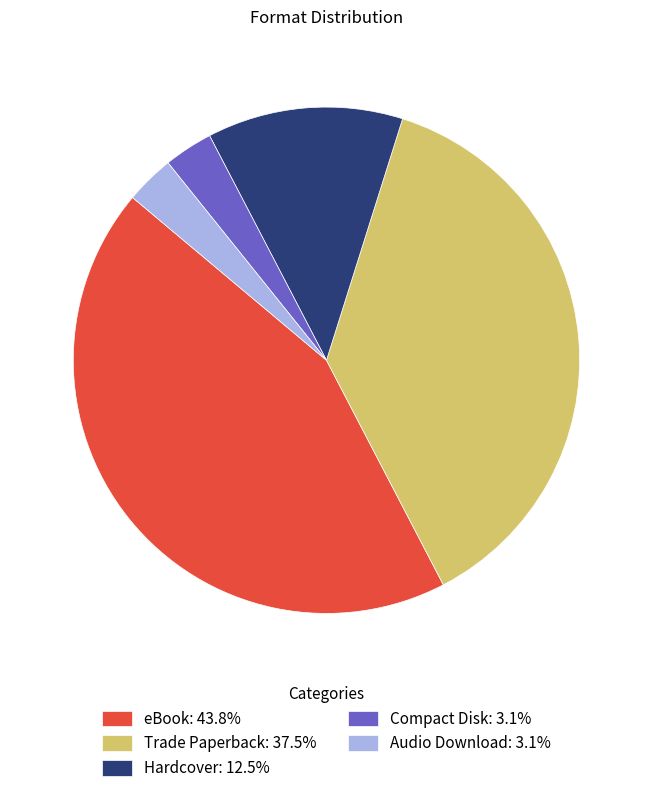

Do Compact Disk: 3.1% and Audio Download: 3.1% together represent more than half of the pie?

No